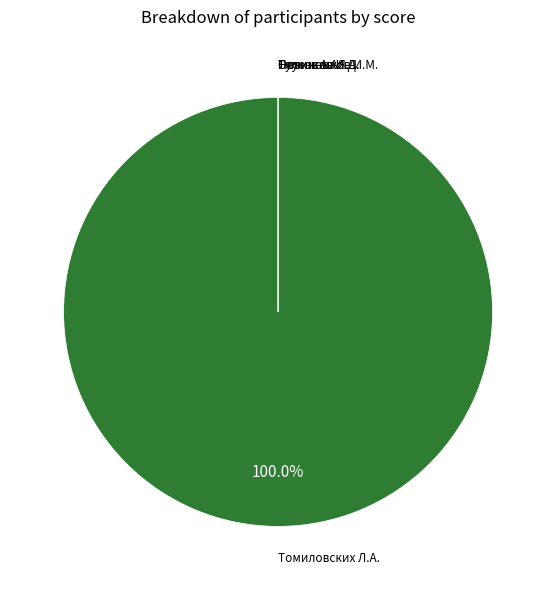

To the nearest percent, what is the average slice percentage?

20%